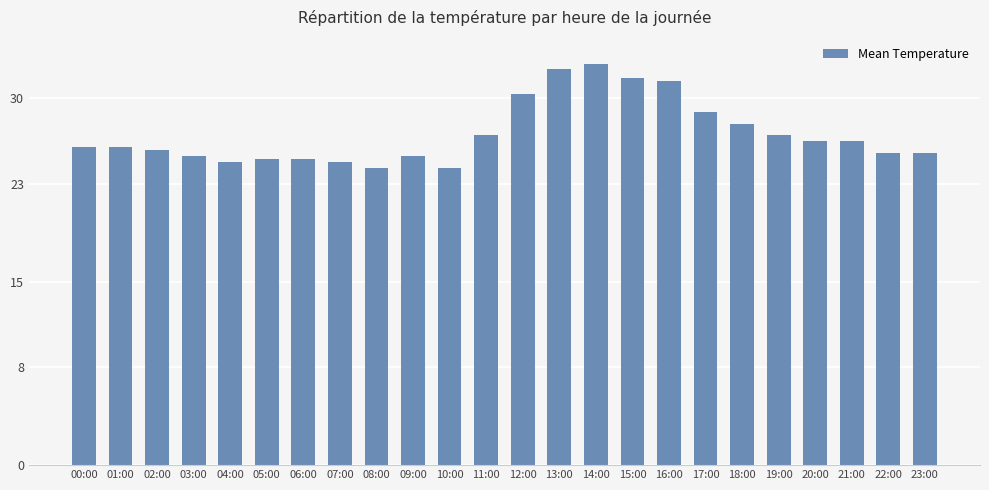

What is the sum of the values at 13:00 and 04:00?

57.1